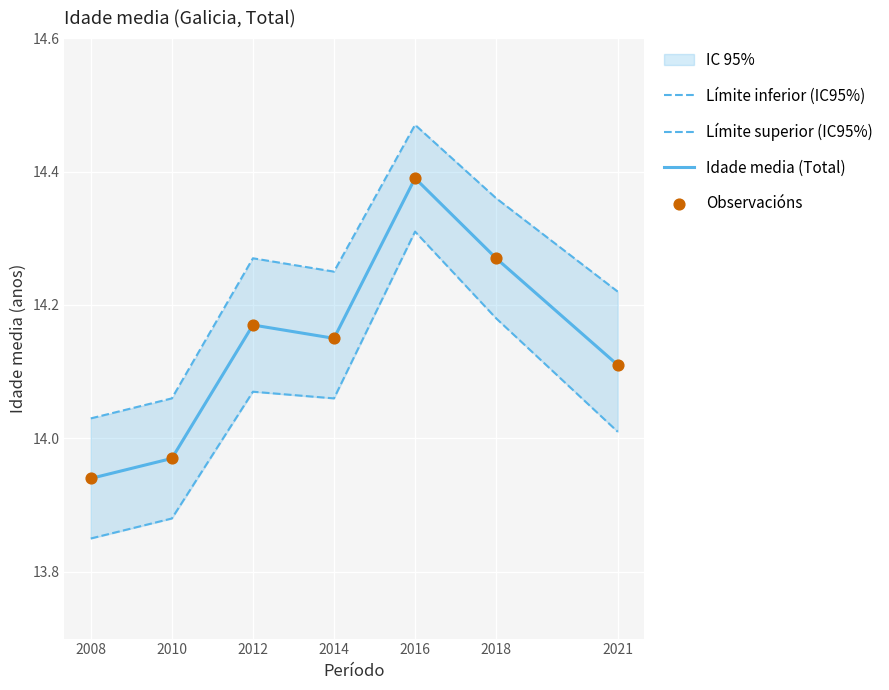

Which series has the largest total across all categories?

Límite superior (IC95%)